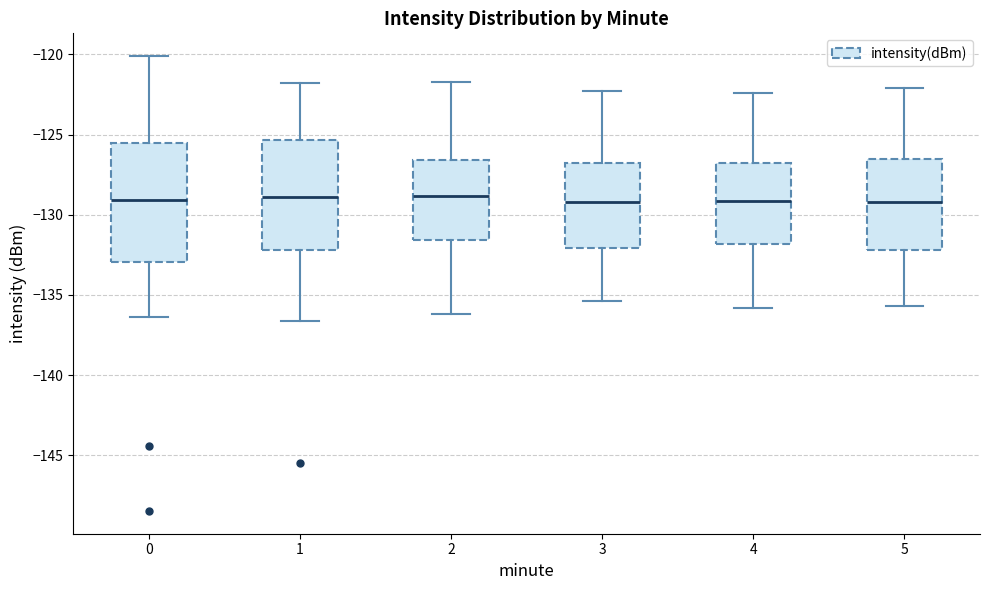

Reading left to right, transcribe this box plot: for each box, give where its median line is, the range the box spans, and where its two whiskers end, as read against the y-axis. The values are not printed on the chart, so give them approximately, as read against the axis.

0: median -129.0, box -133.0 to -125.5, whiskers -136.5 to -120.0
1: median -129.0, box -132.0 to -125.5, whiskers -136.5 to -122.0
2: median -129.0, box -131.5 to -126.5, whiskers -136.0 to -121.5
3: median -129.0, box -132.0 to -126.5, whiskers -135.5 to -122.5
4: median -129.0, box -132.0 to -127.0, whiskers -136.0 to -122.5
5: median -129.0, box -132.0 to -126.5, whiskers -135.5 to -122.0